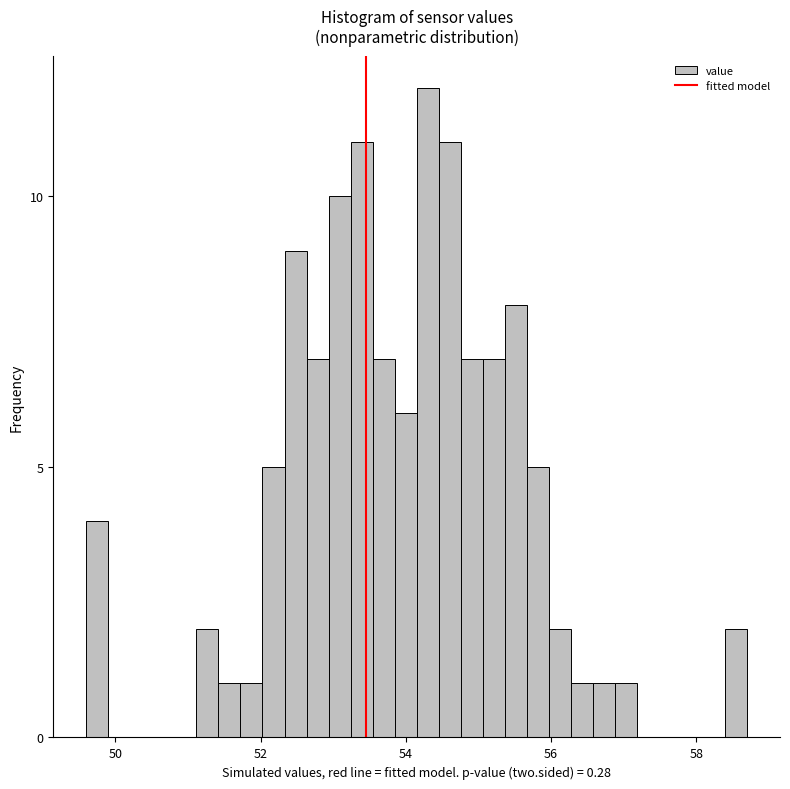

Around what value on the x-axis is the tallest bar? Give the approximate position of its centre, as read against the axis.

54.4